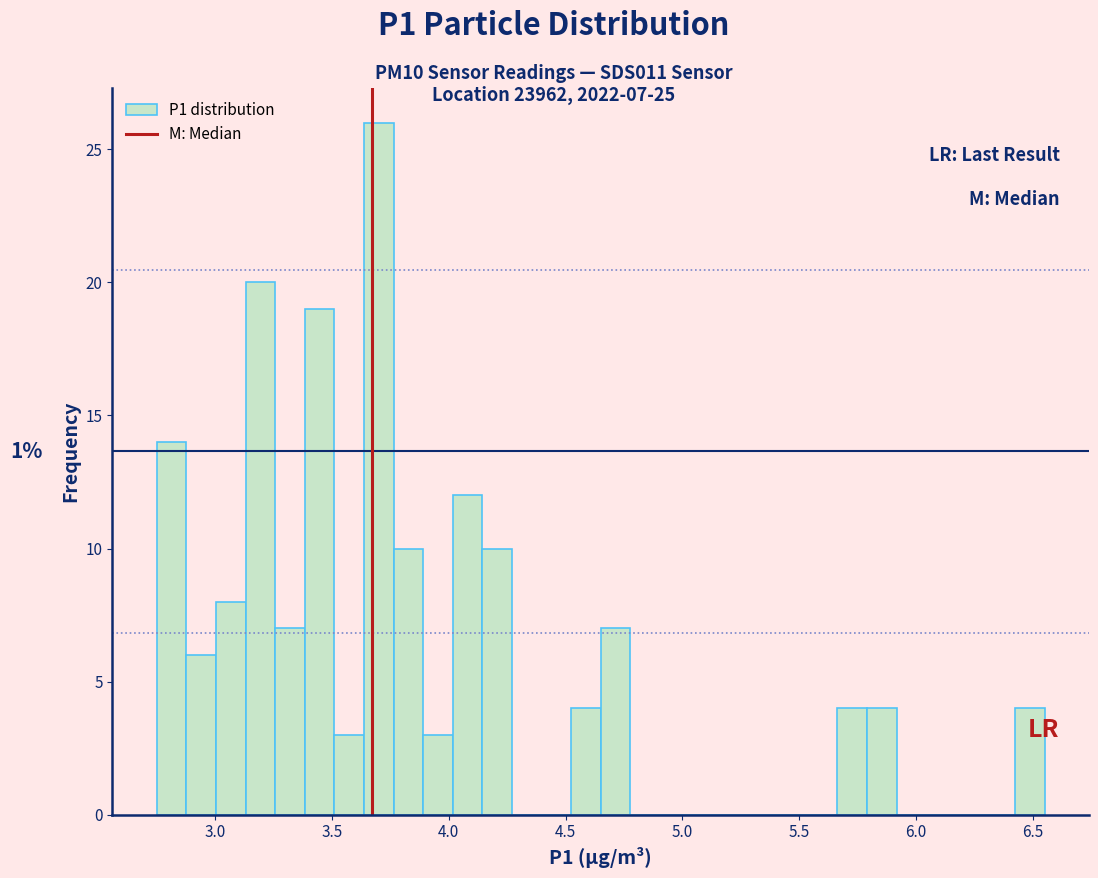

Read against the x-axis, roughly where is the centre of the tallest bar?

3.70